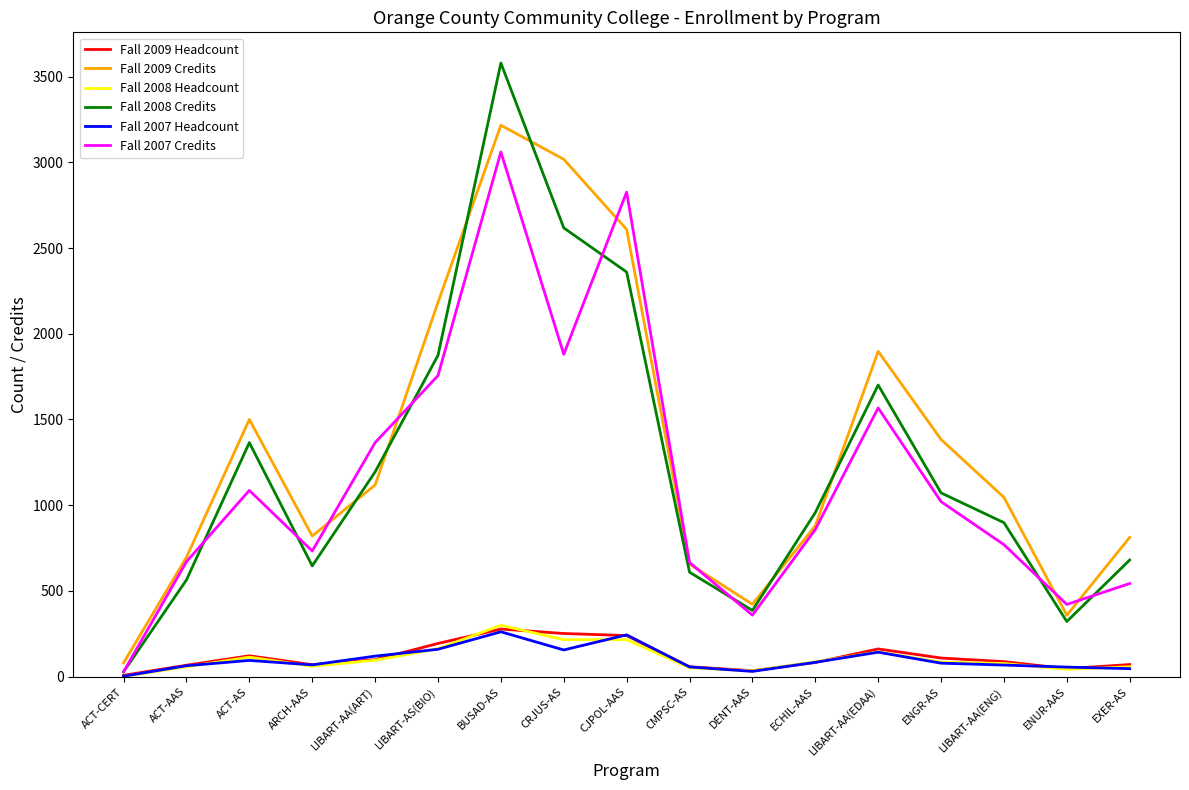

What is the highest value of the Fall 2007 Credits series?

3060.0